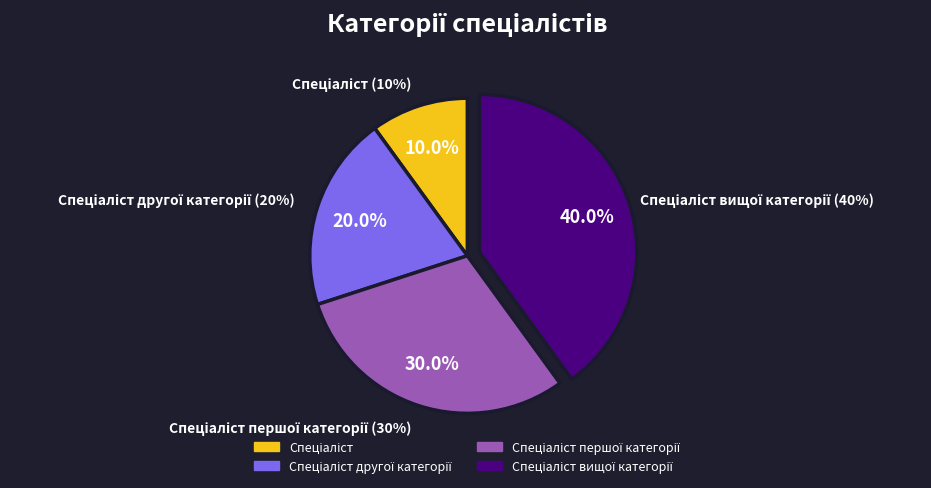

The Спеціаліст вищої категорії slice represents 52% of the pie. True or false?

False